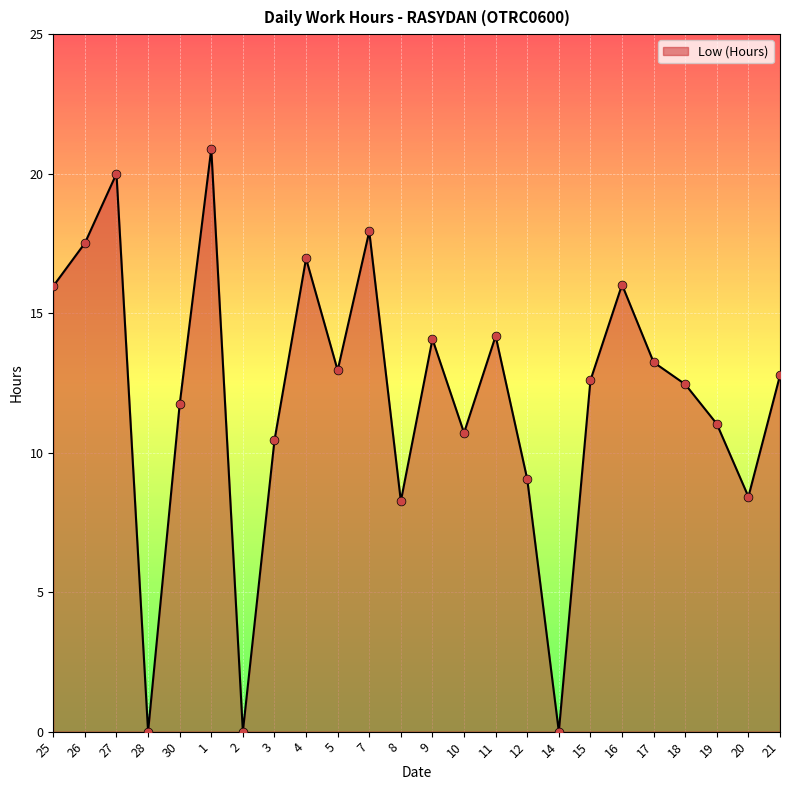

Between 8 and 28, which is larger?

8